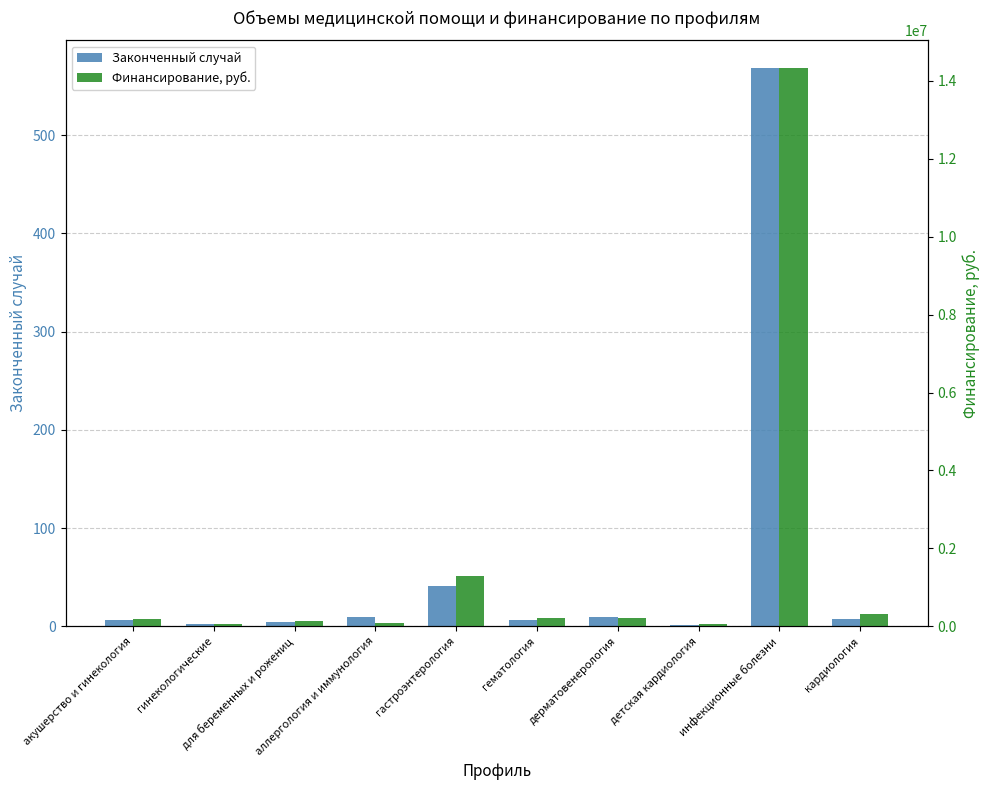

What is the difference between the maximum and minimum values in the Законченный случай series?

567